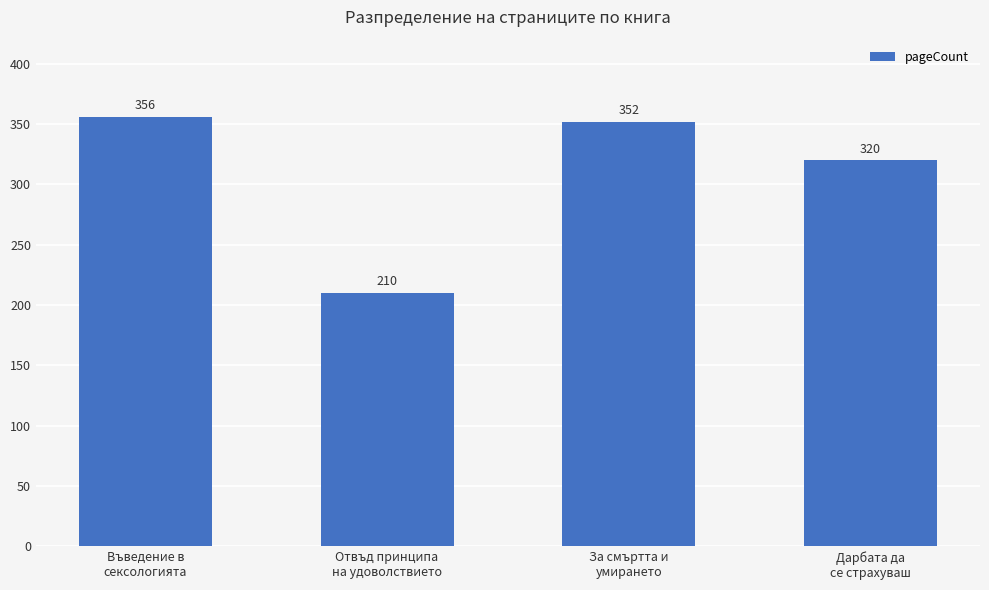

What is the average value?

310